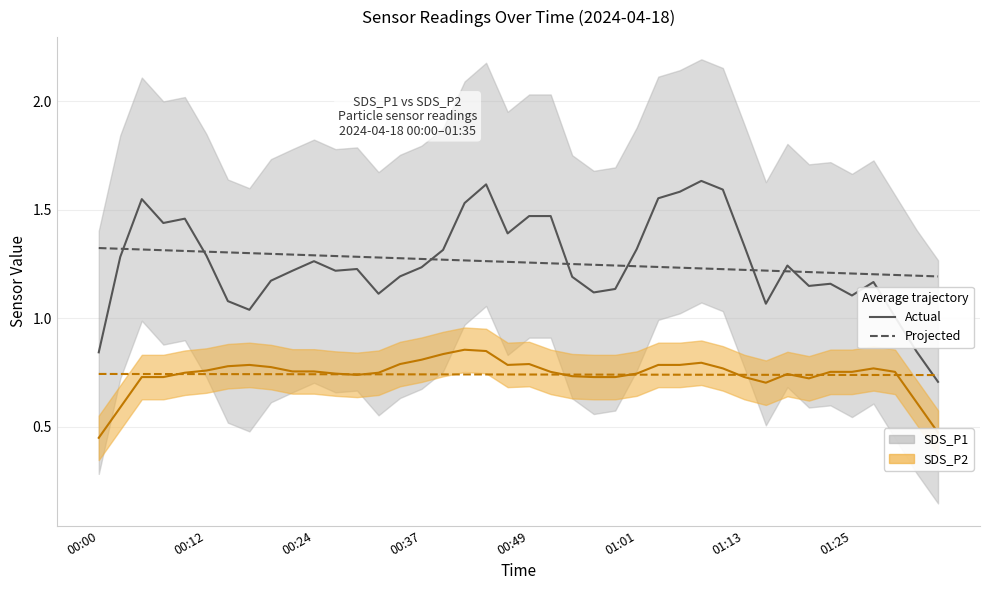

What is the minimum value for SDS_P2 Actual?

0.5